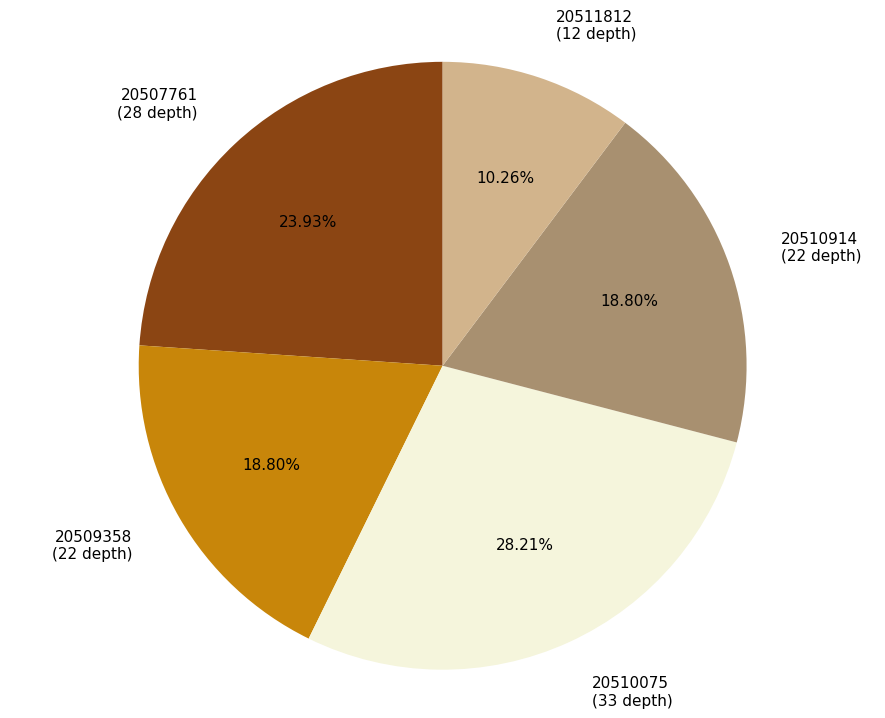

Does any single category account for the majority?

No